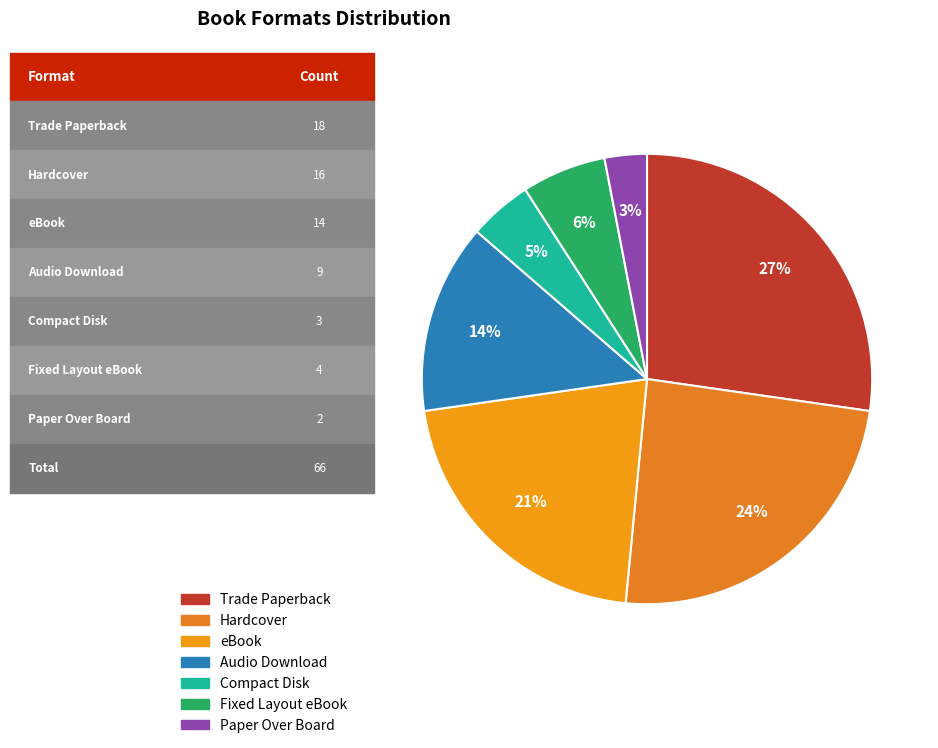

Rank the categories by value from lowest to highest.

Paper Over Board, Compact Disk, Fixed Layout eBook, Audio Download, eBook, Hardcover, Trade Paperback